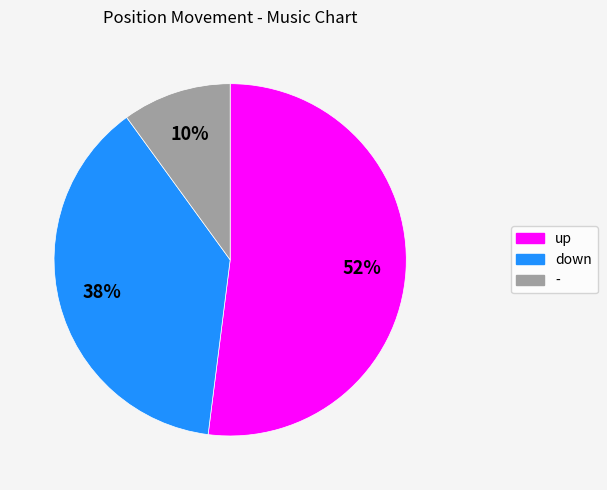

The up slice represents 52% of the pie. True or false?

True